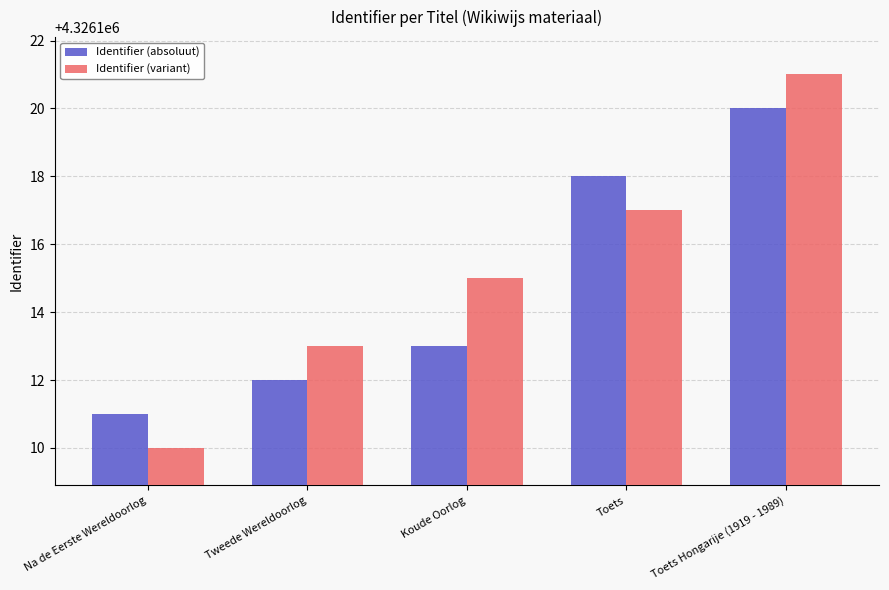

List the series in order of their overall mean, highest first.

Identifier (variant), Identifier (absoluut)